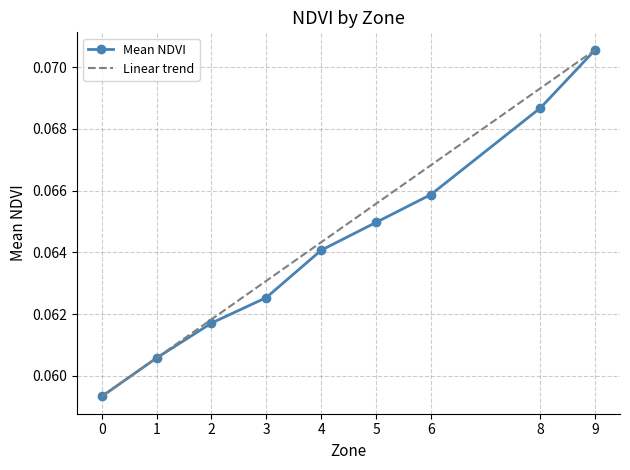

Count the Mean NDVI values in the range 0 to 1.

9